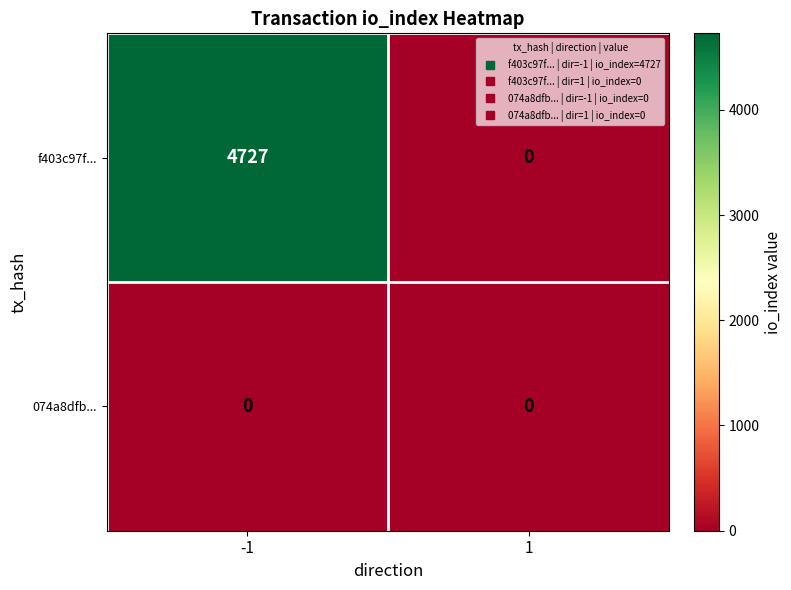

Which series has the largest total across all categories?

f403c97f...